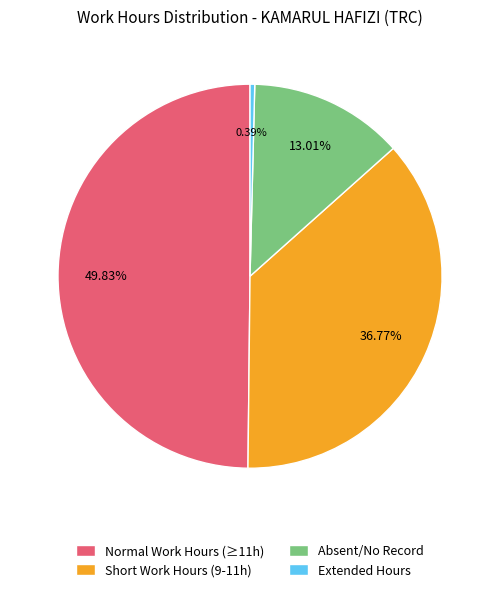

Rank the categories by value from highest to lowest.

Normal Work Hours (≥11h), Short Work Hours (9-11h), Absent/No Record, Extended Hours